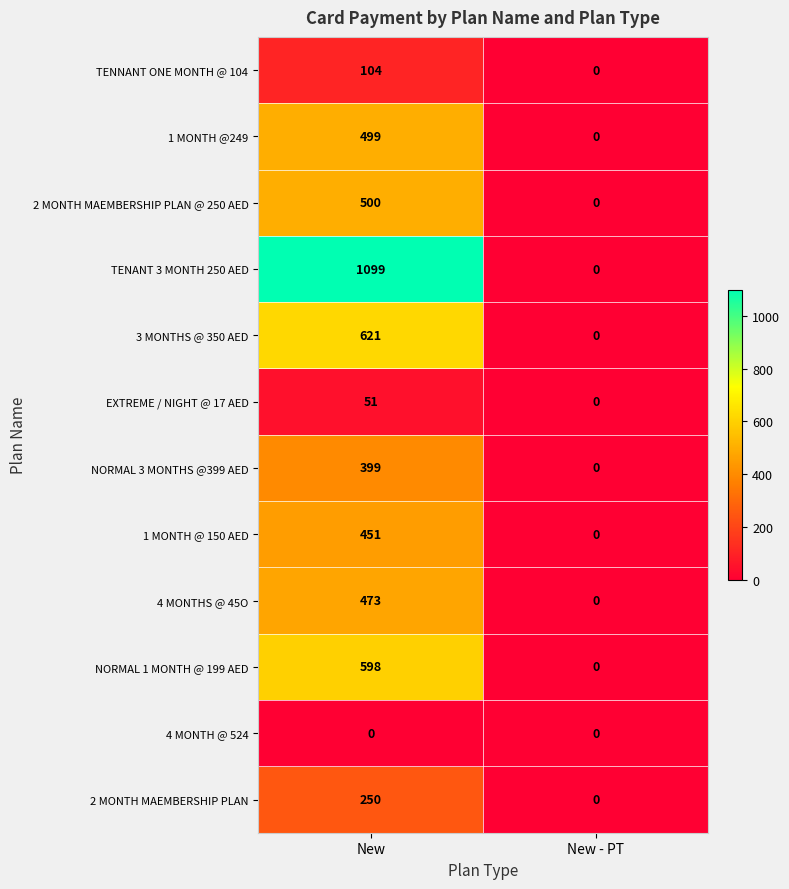

Read the TENANT 3 MONTH 250 AED value at New, to the nearest 10.

1100